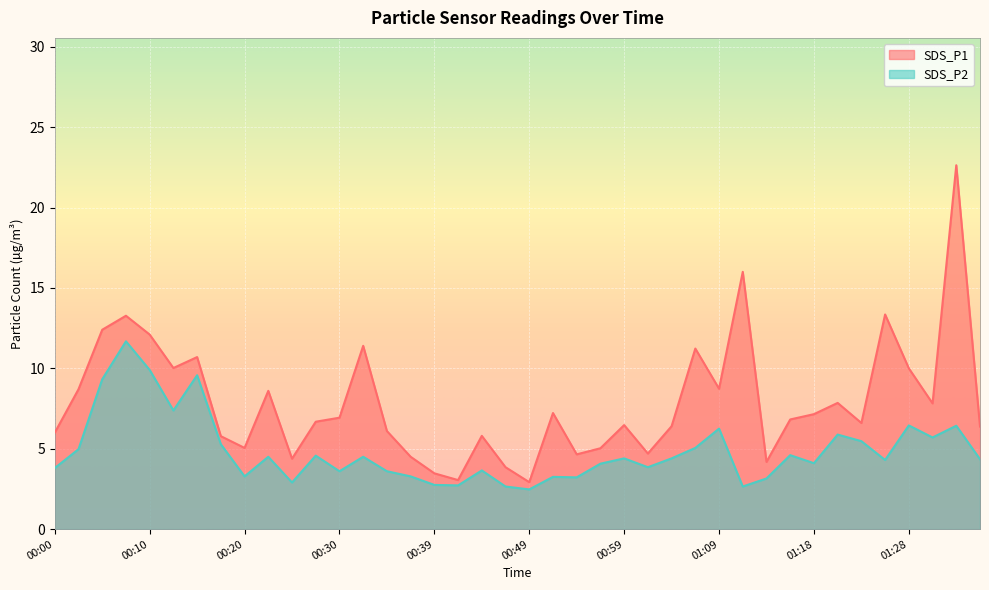

True or false: SDS_P1 and SDS_P2 intersect in this chart.

False